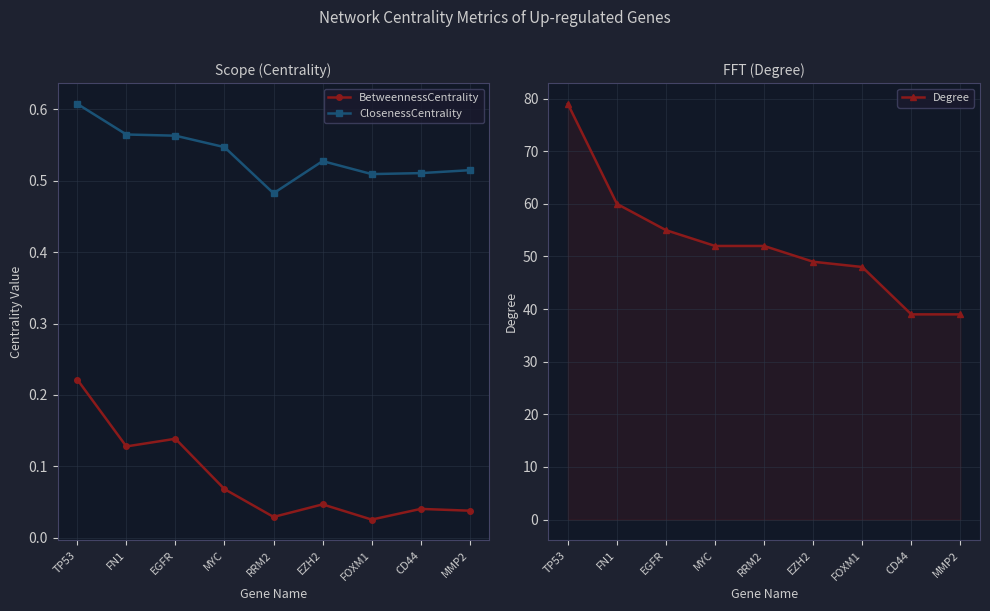

At which category is the sum across all series the highest?

TP53